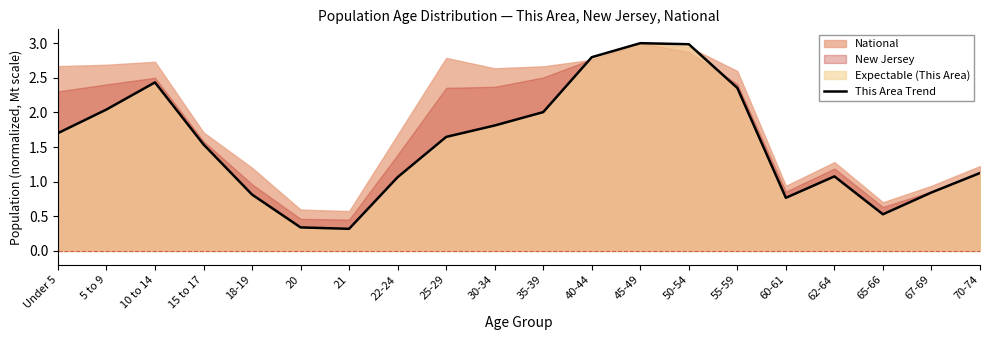

List the labels in order of value, smallest first.

21, 20, 65-66, 60-61, 18-19, 67-69, 22-24, 62-64, 70-74, 15 to 17, 25-29, Under 5, 30-34, 35-39, 5 to 9, 55-59, 10 to 14, 40-44, 50-54, 45-49